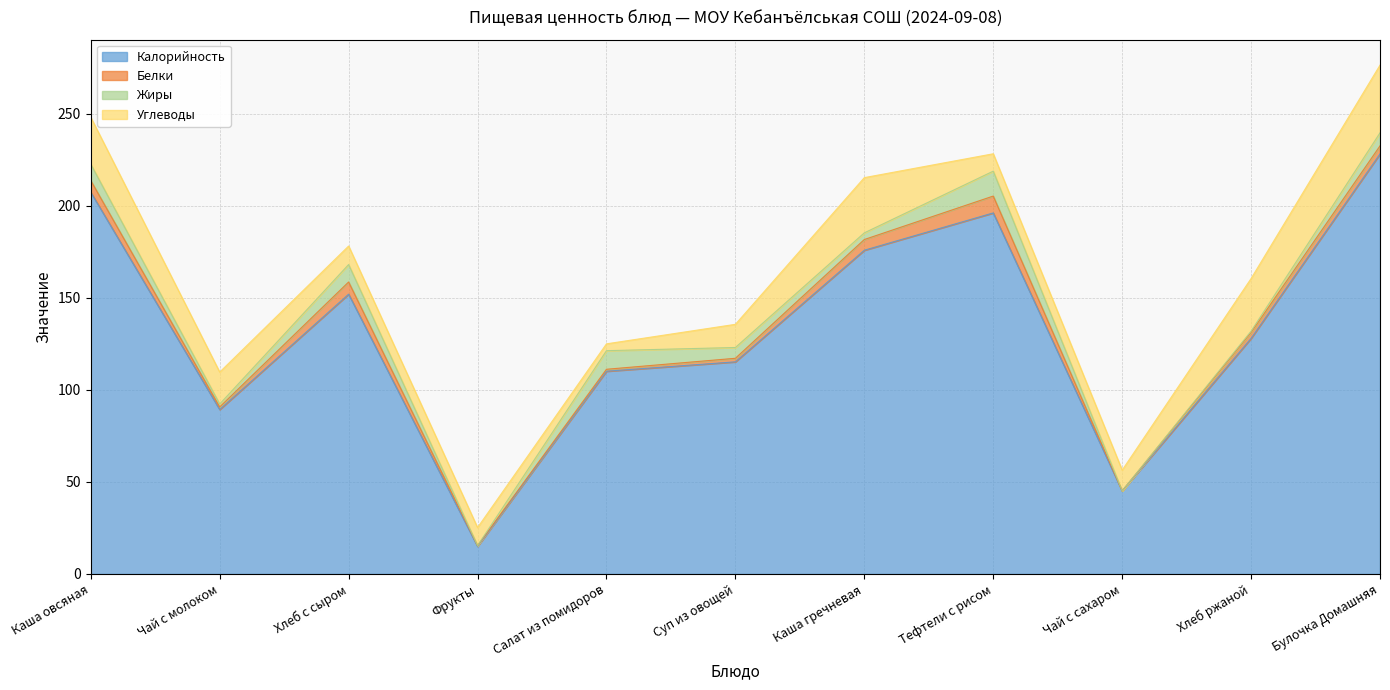

What position from the left is Чай с сахаром?

9